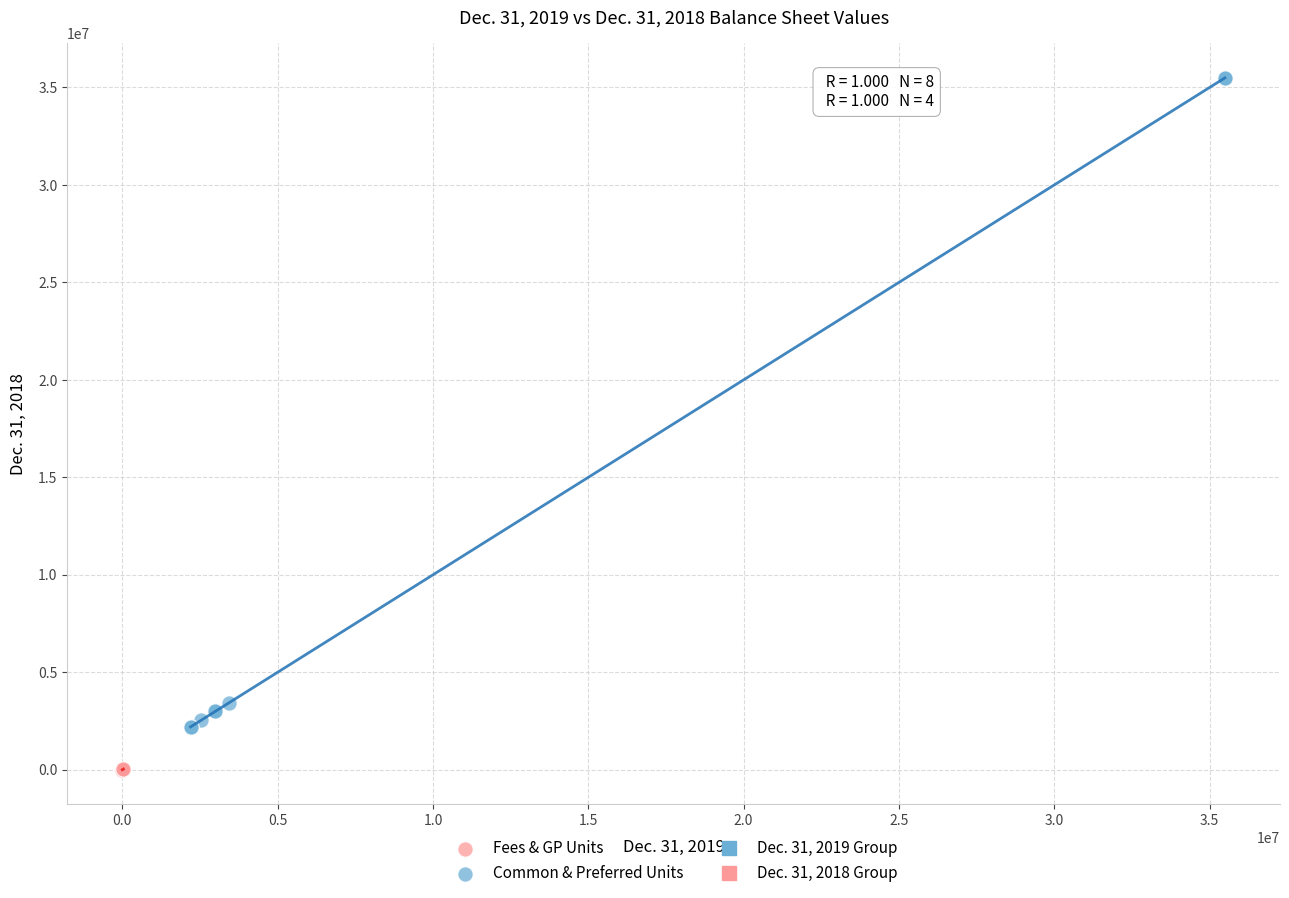

Which series reaches the minimum Y coordinate?

Fees & GP Units